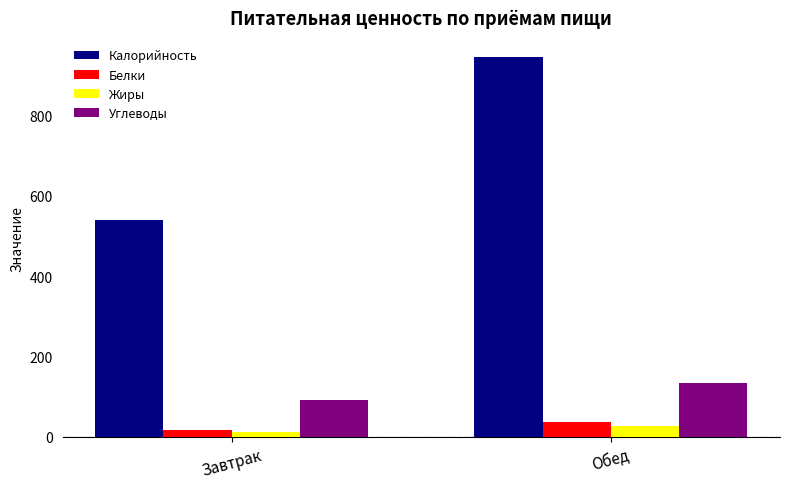

How many bars are there in total?

8